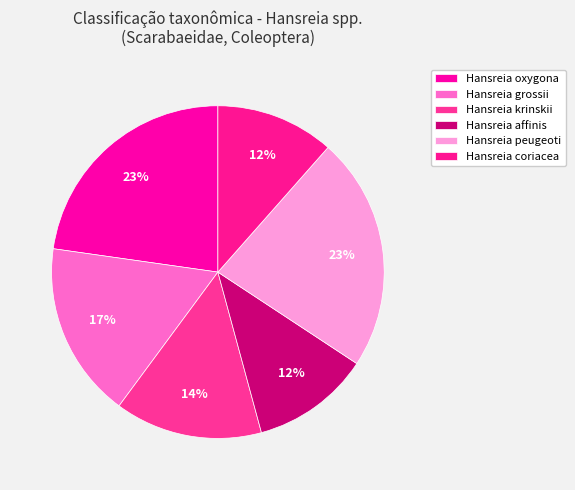

To the nearest percent, what percentage of the pie is Hansreia oxygona?

23%